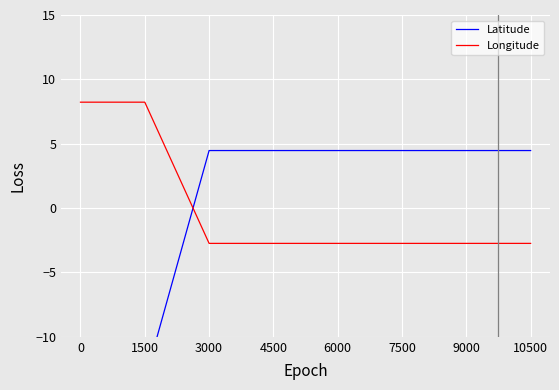

Between which two adjacent categories do Latitude and Longitude first intersect?

1500 and 3000